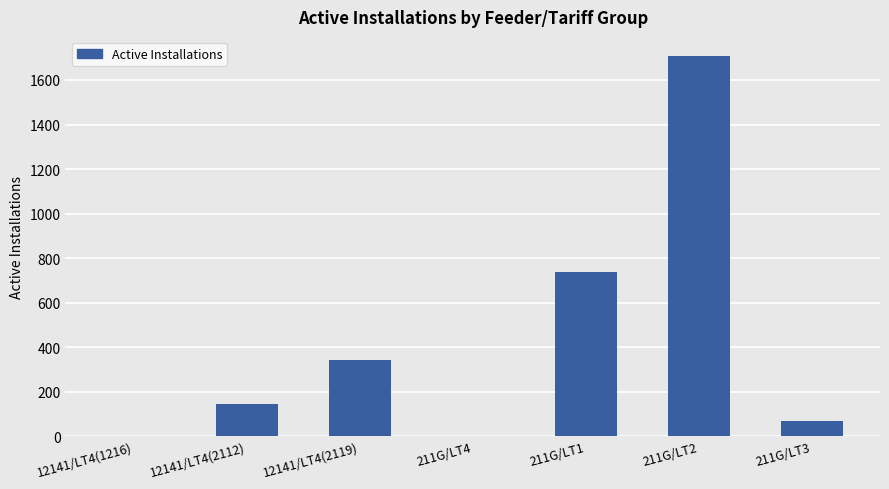

Is it true that the value at 211G/LT2 is 1708?

True